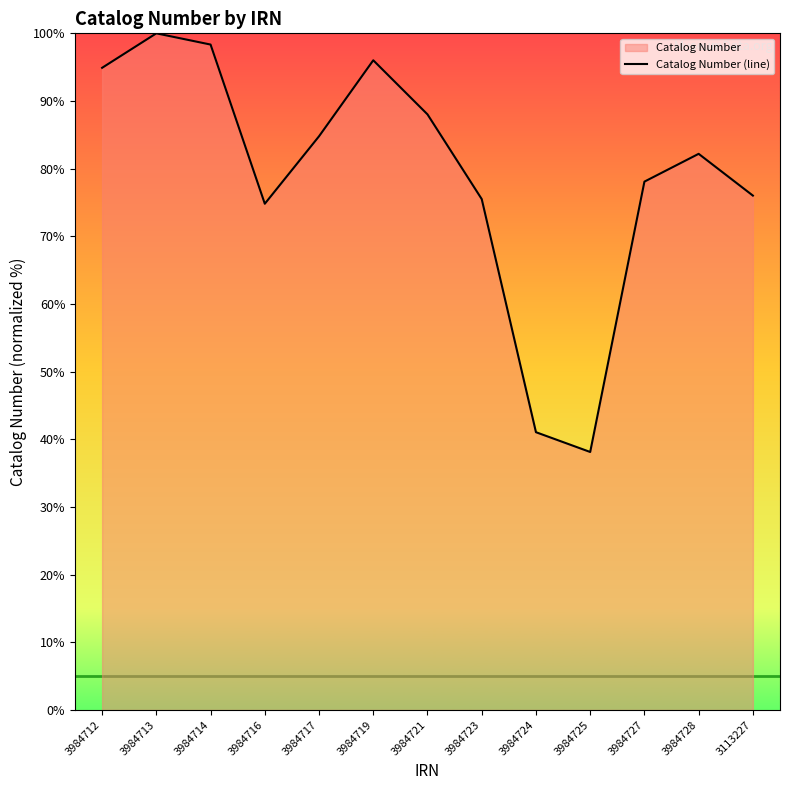

Which label corresponds to the smallest value in the chart?

3984725